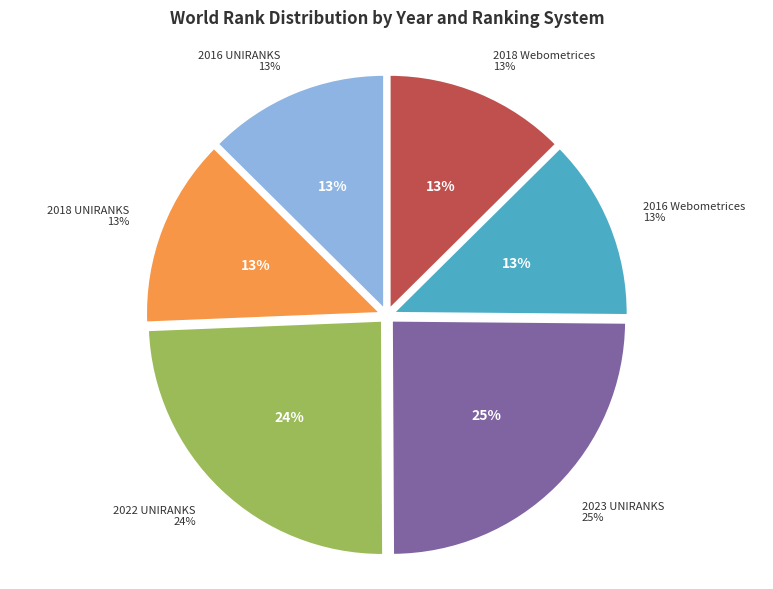

How many segments does this pie chart have?

6